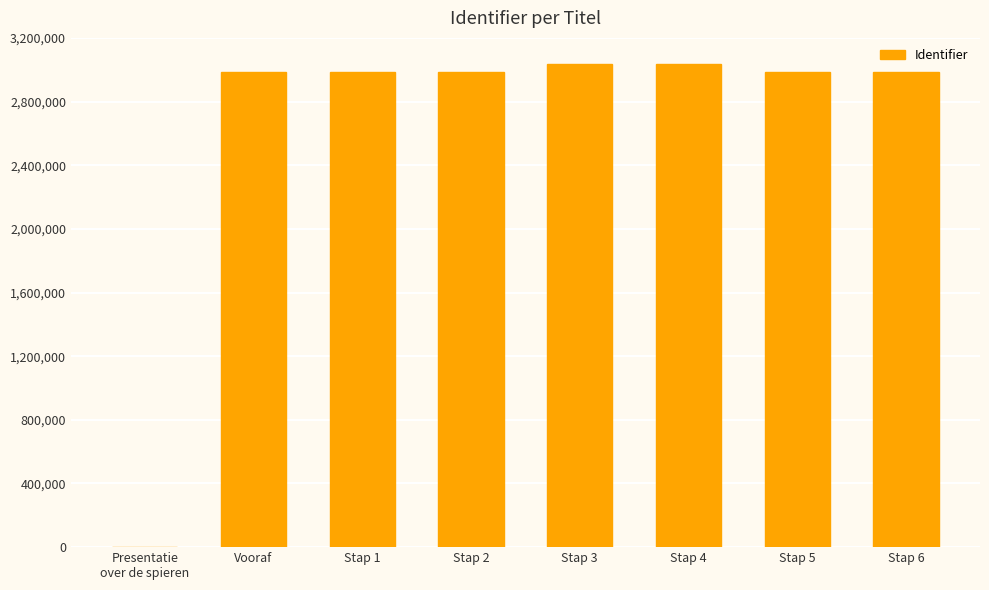

Approximately how many times larger is the value at Stap 3 compared to Vooraf?

1.0